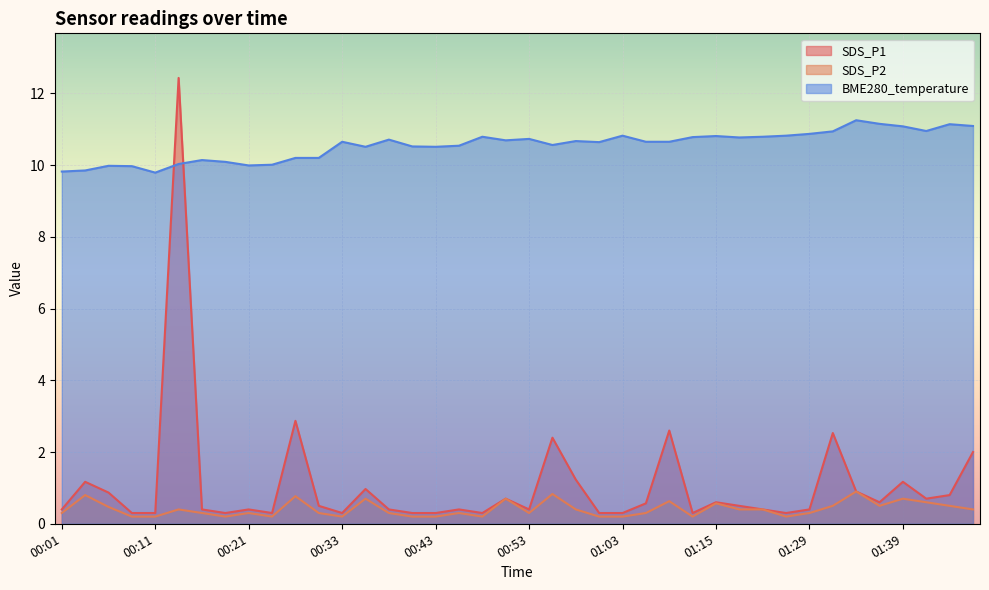

Is it true that SDS_P2 equals 0.3 at 01:01?

False